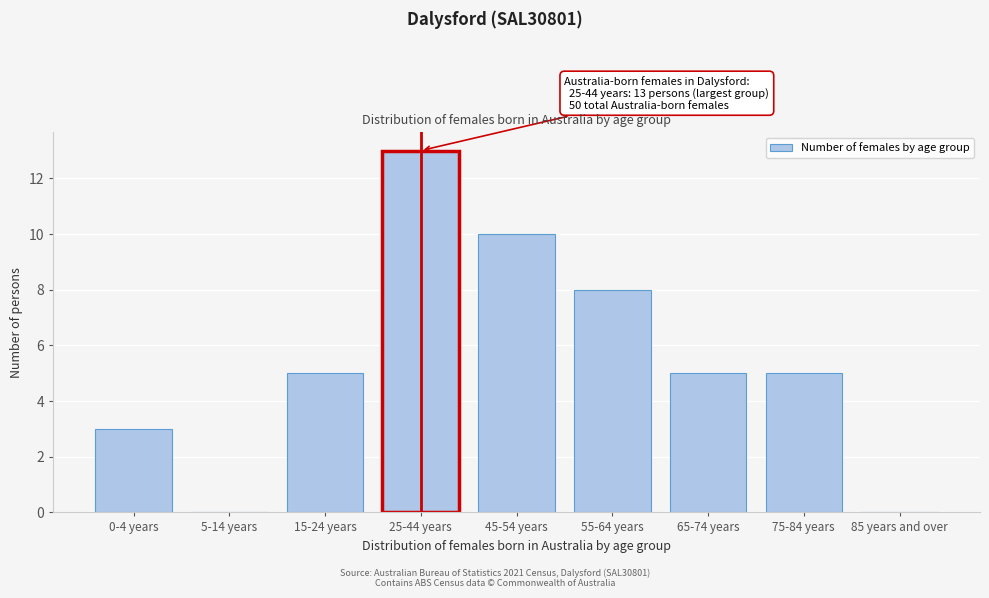

Reading left to right, extract all data points from this chart.

0-4 years=3	5-14 years=0	15-24 years=5	25-44 years=13	45-54 years=10	55-64 years=8	65-74 years=5	75-84 years=5	85 years and over=0